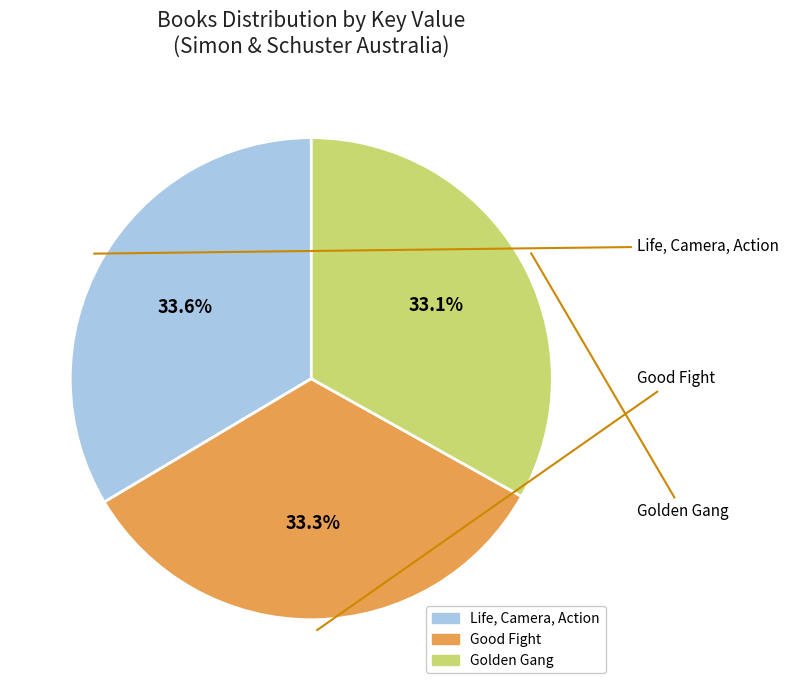

Which slice is the largest?

Life, Camera, Action